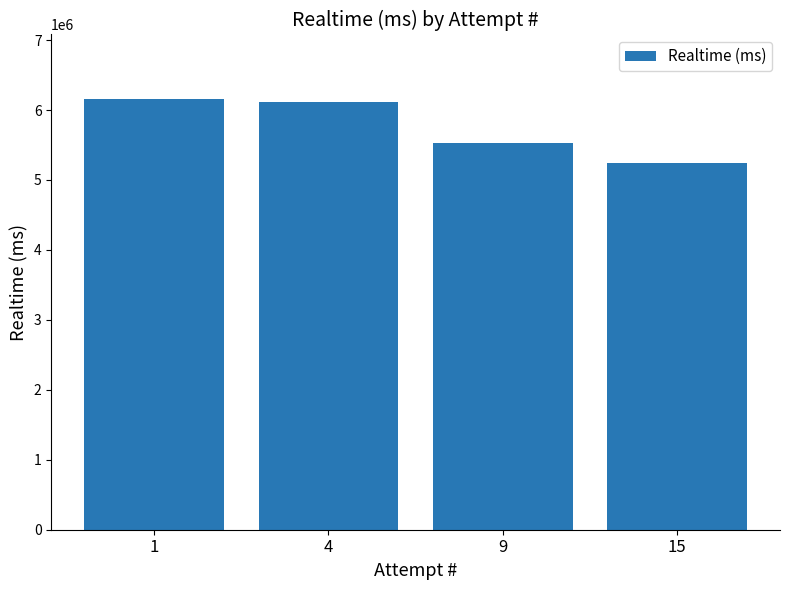

What is the sum of all values?

23054971